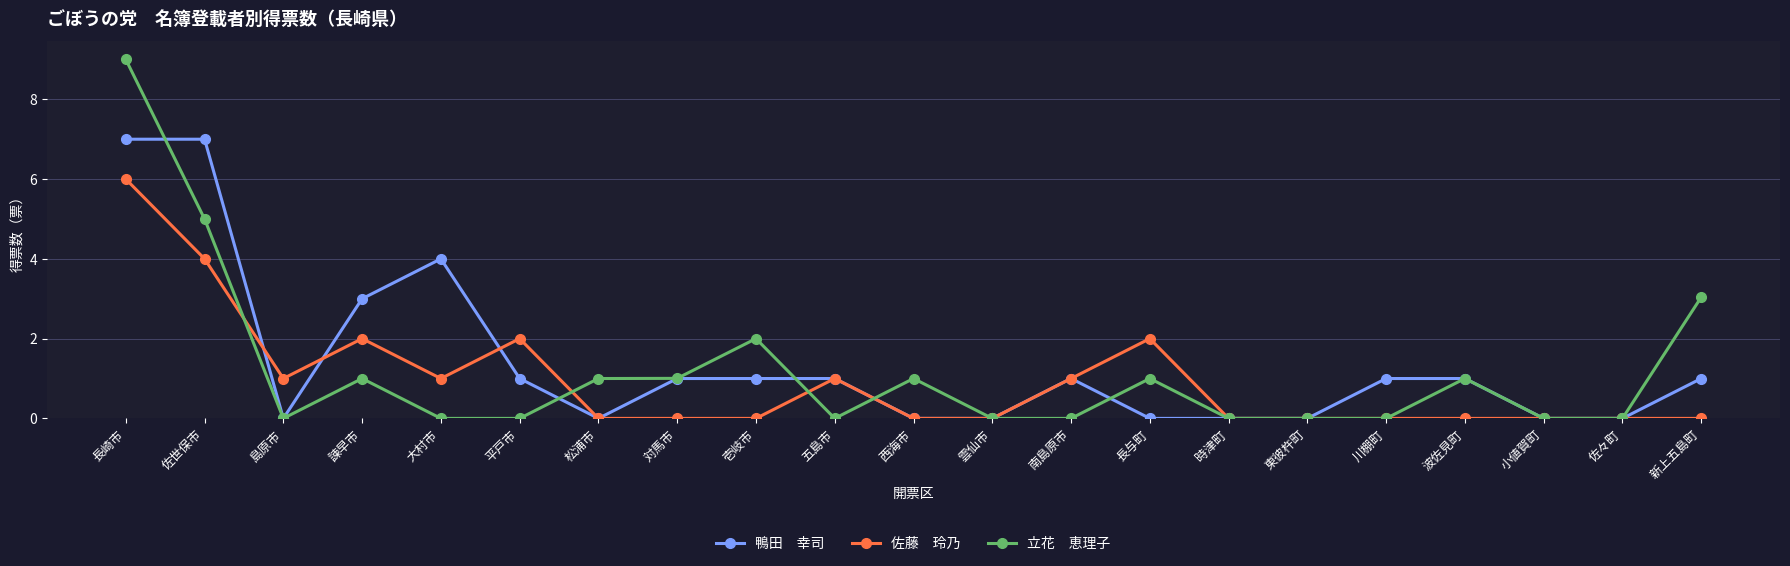

At which category is the sum across all series the highest?

長崎市